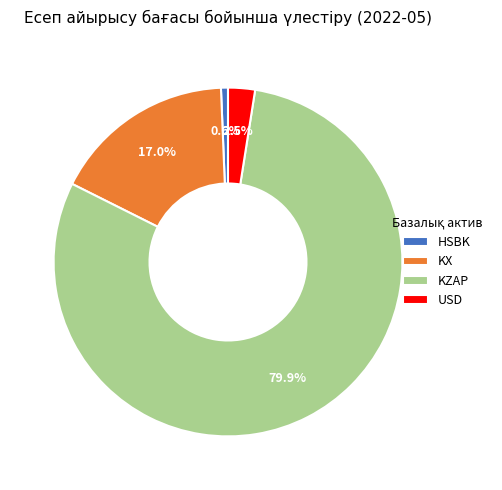

What is the smallest slice in the pie chart?

HSBK